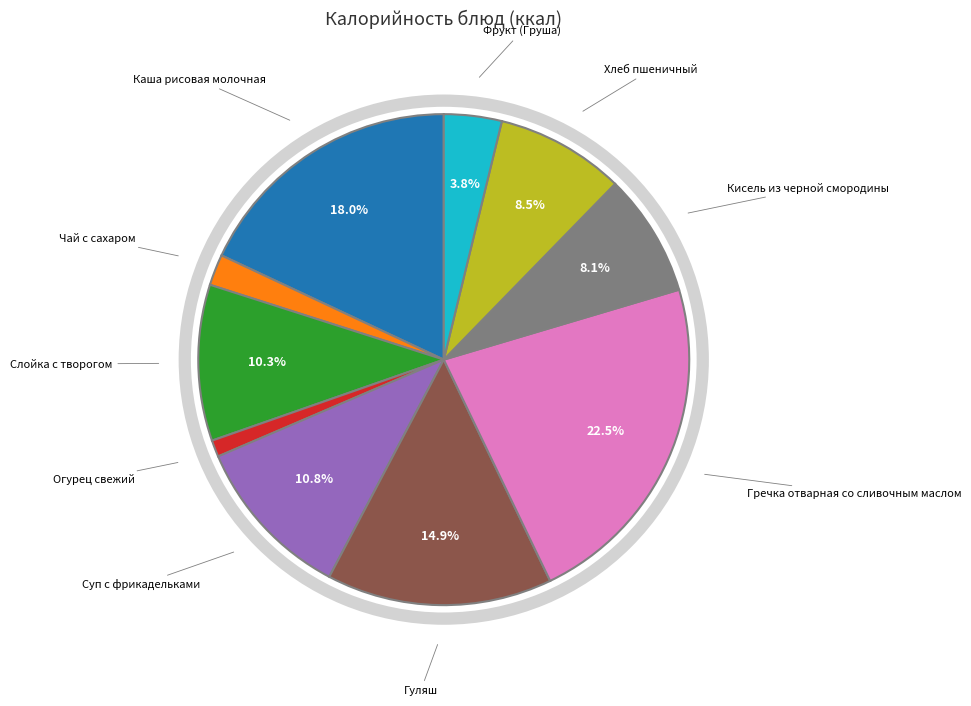

To the nearest percent, what is the difference between the Огурец свежий and Чай с сахаром slice percentages?

1%